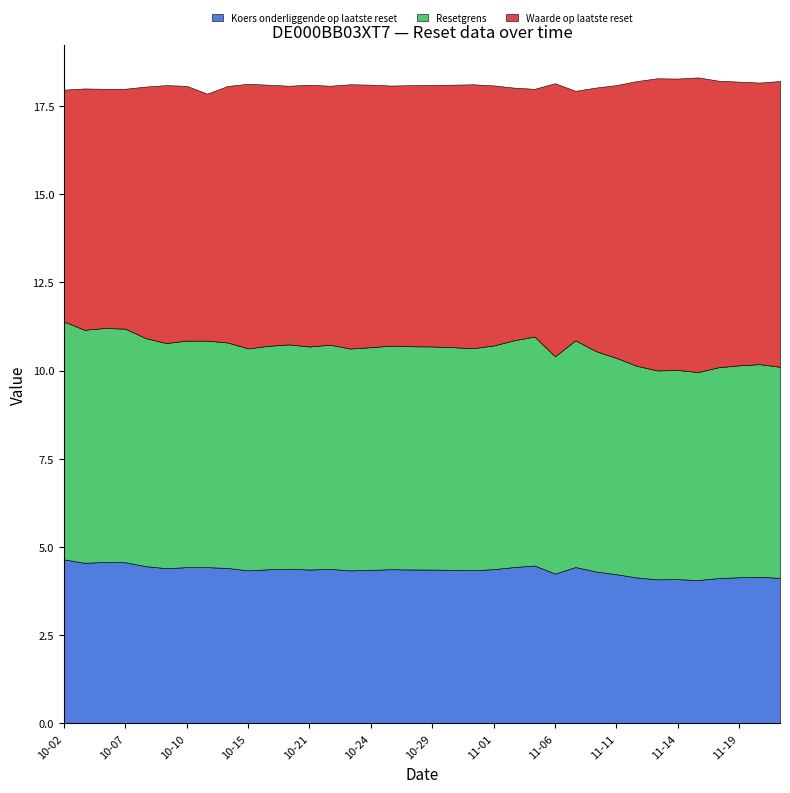

Between 2024-10-30 and 2024-10-24, which is larger?

2024-10-30